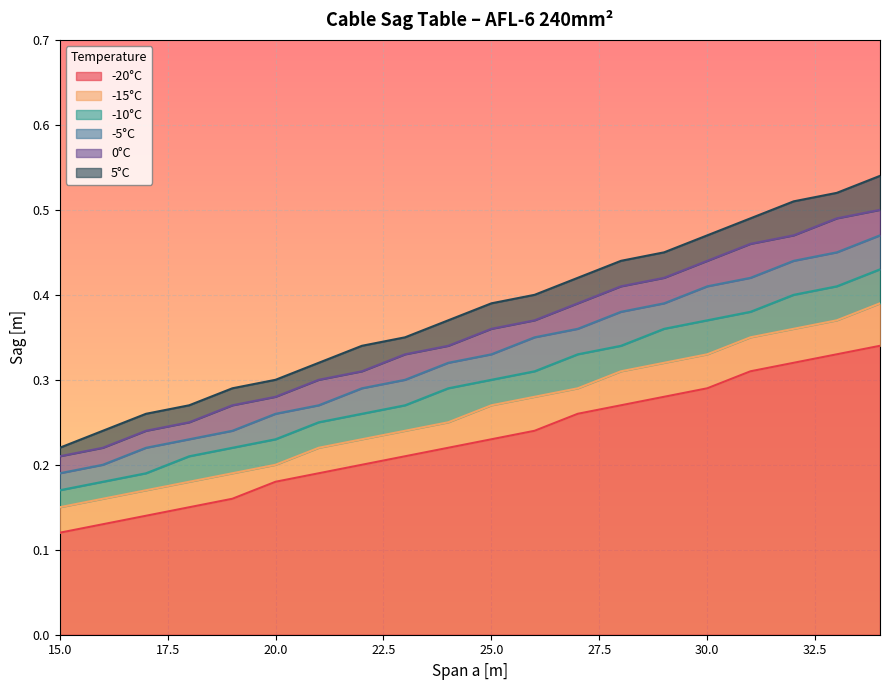

What is the total value across all series at 24?

1.8